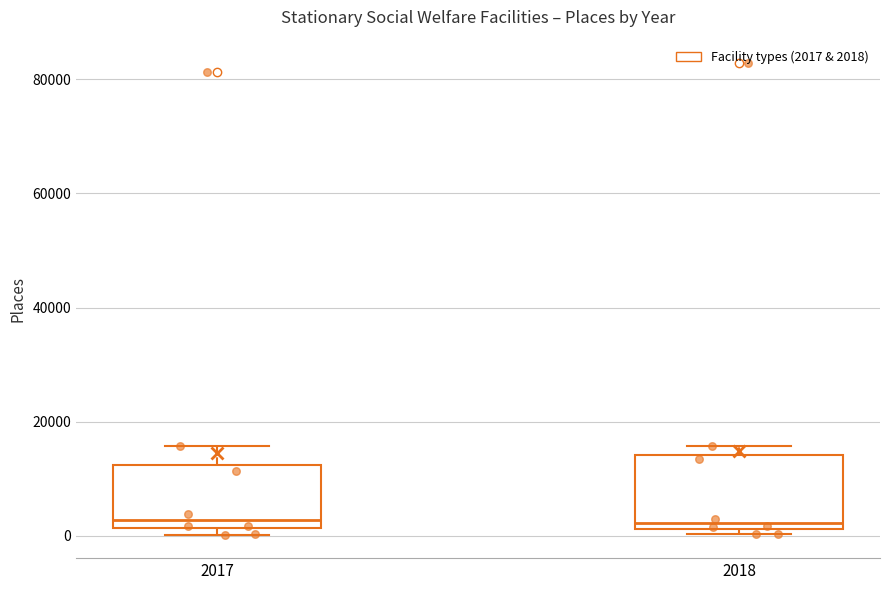

Reading left to right, transcribe this box plot: for each box, give where its median line is, the range the box spans, and where its two whiskers end, as read against the y-axis. The values are not printed on the chart, so give them approximately, as read against the axis.

2017: median 2000 (just above the box's lower edge), box 2000 to 12000, whiskers 0 to 16000
2018: median 2000 (just above the box's lower edge), box 2000 to 14000, whiskers 0 to 16000